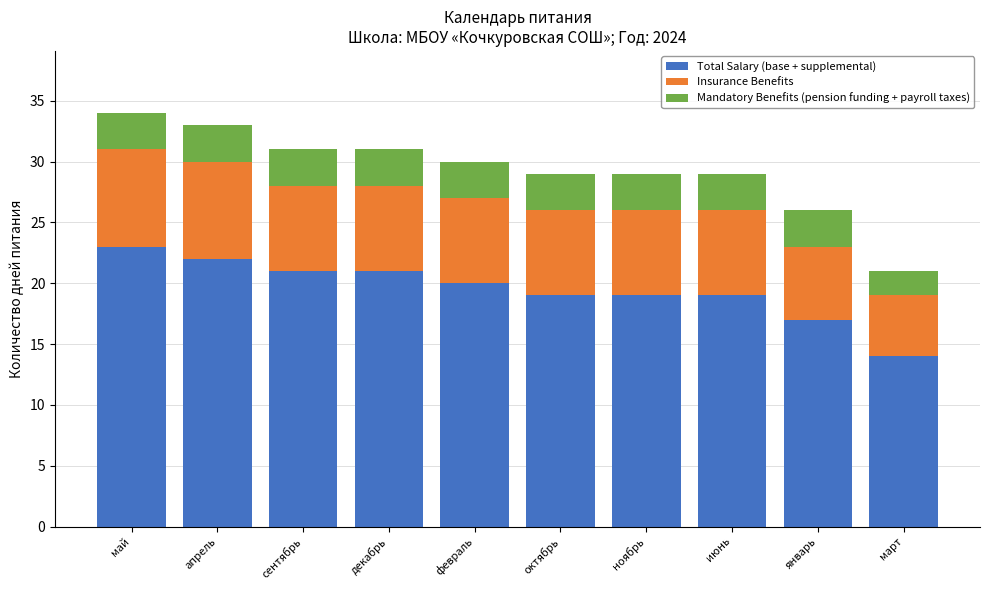

What is the approximate value of Total Salary (base + supplemental) at сентябрь?

21